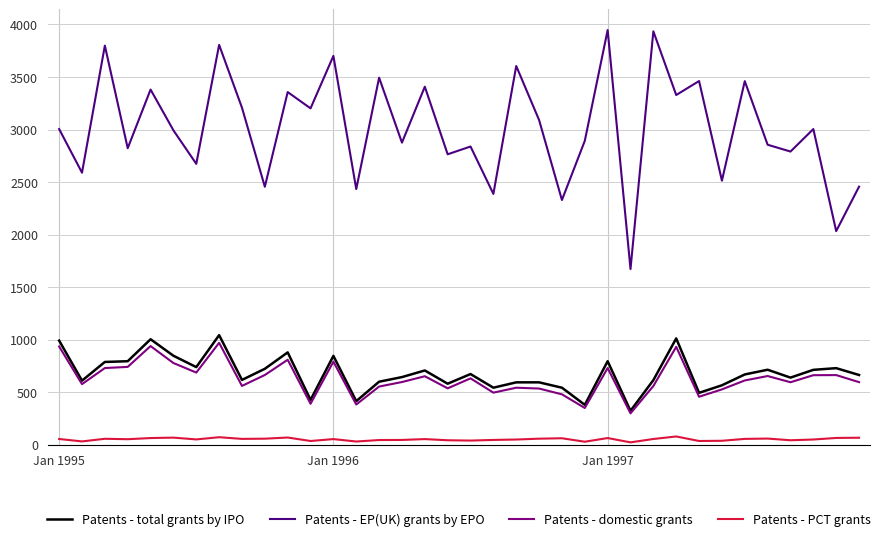

How many series are shown in this chart?

4